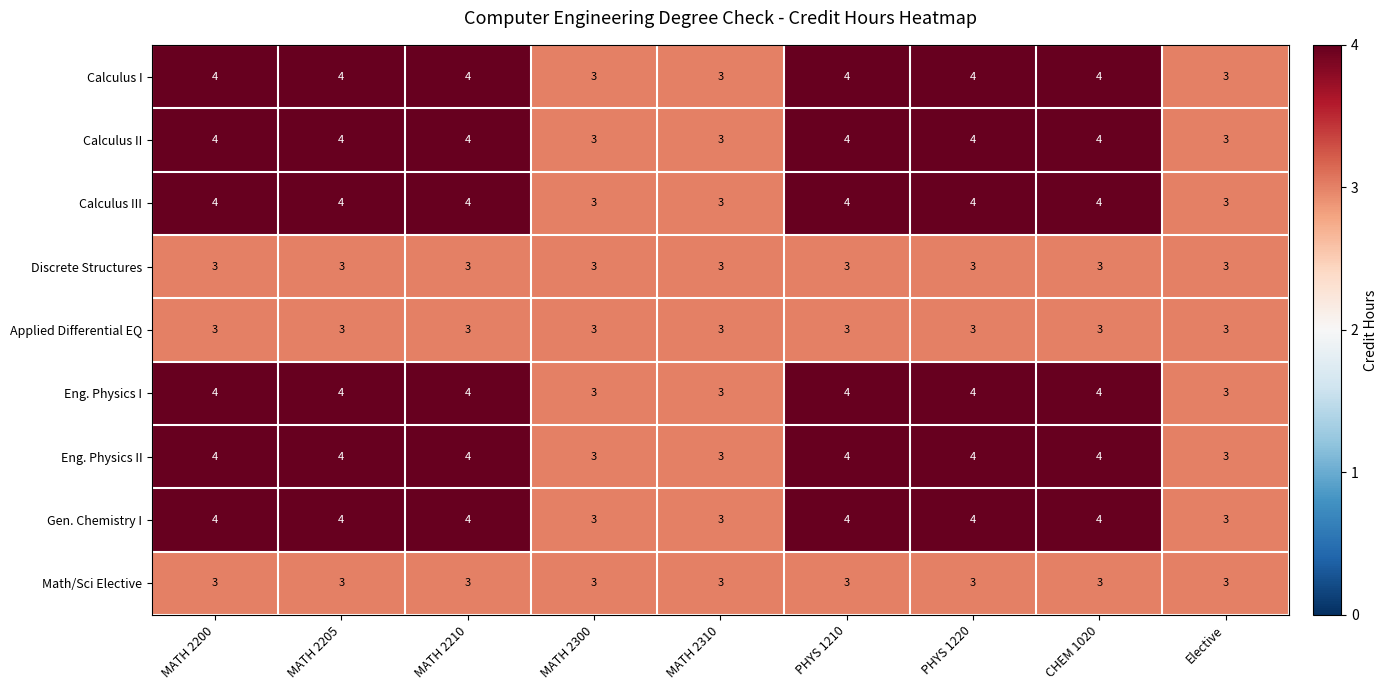

What is the sum of the Calculus III values at MATH 2205 and MATH 2200?

8